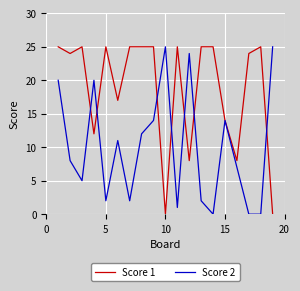

What is the maximum value shown in the chart?

25